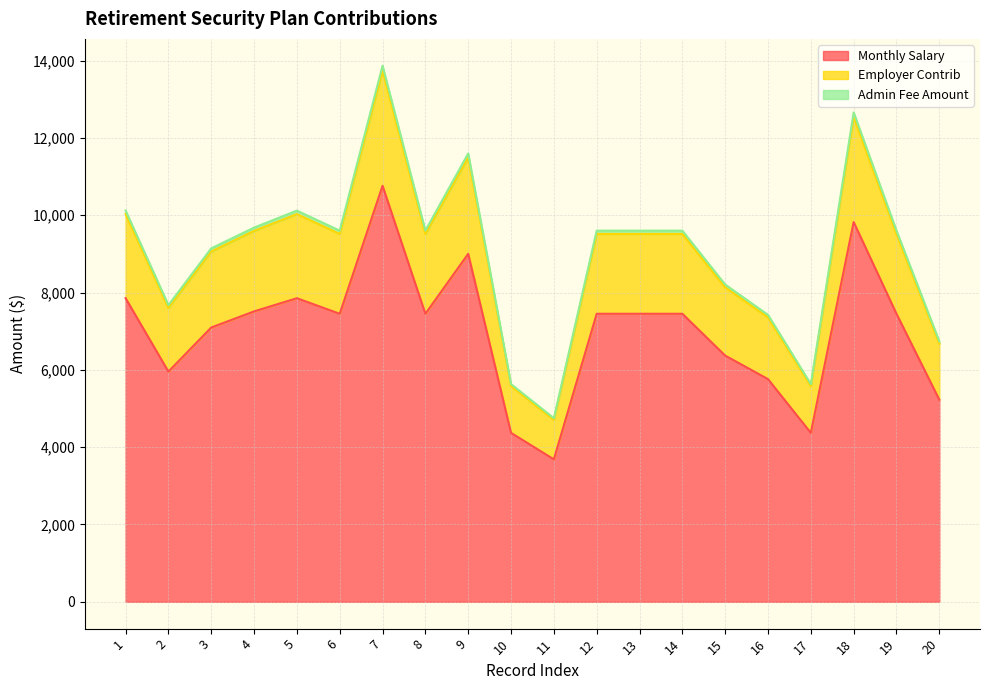

True or false: Admin Fee Amount and Monthly Salary cross at least once.

False